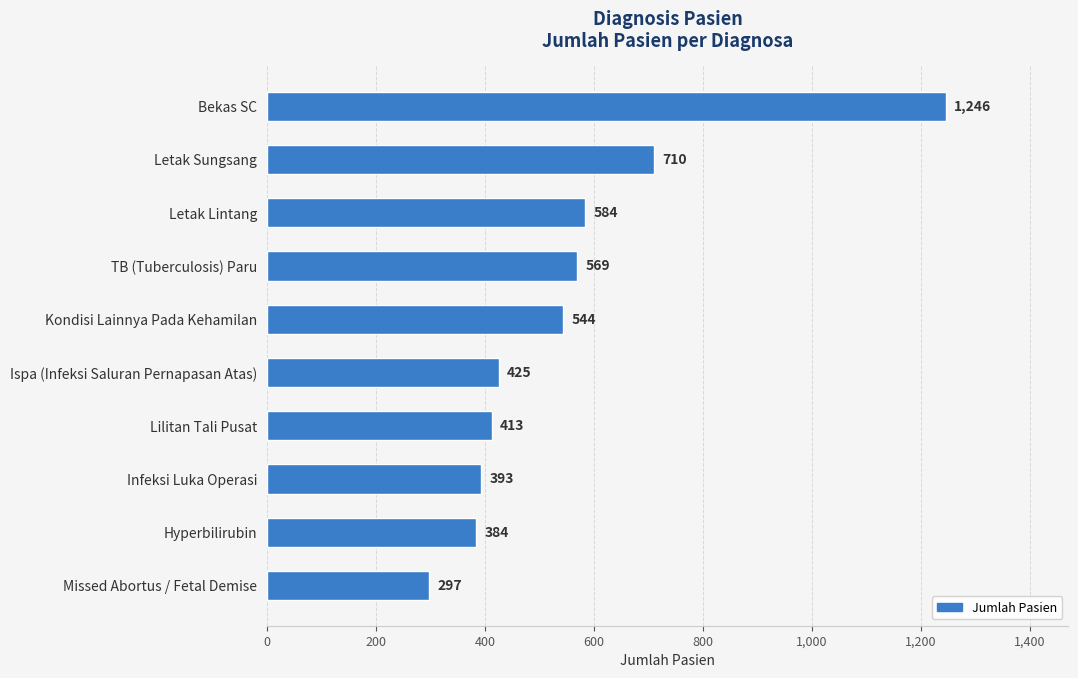

How many values are below 544?

5